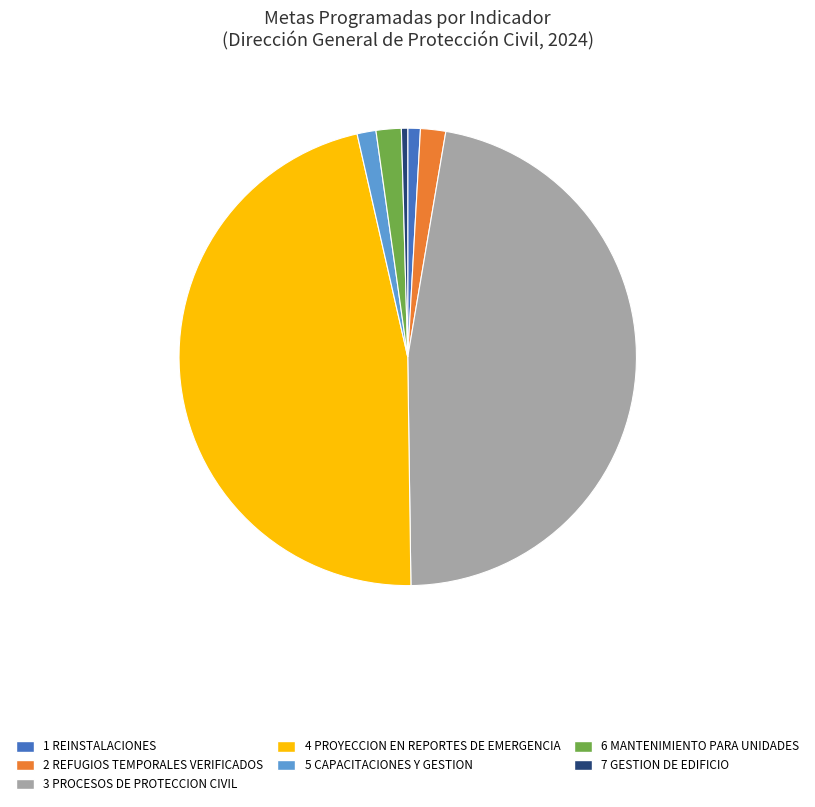

Is there any slice that represents more than half of the pie?

No